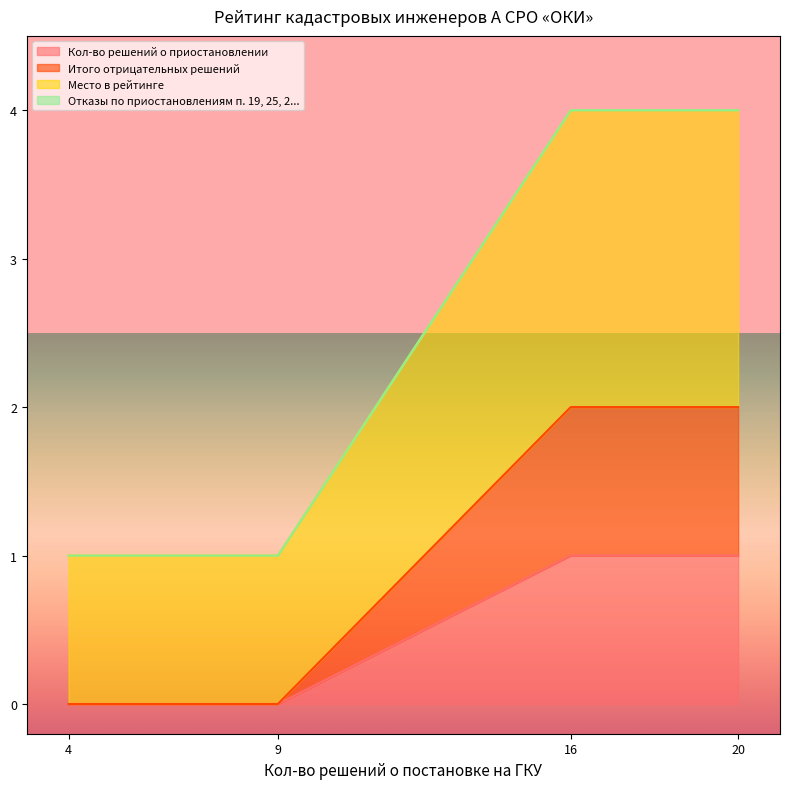

At which category does the chart reach its minimum across all series?

4